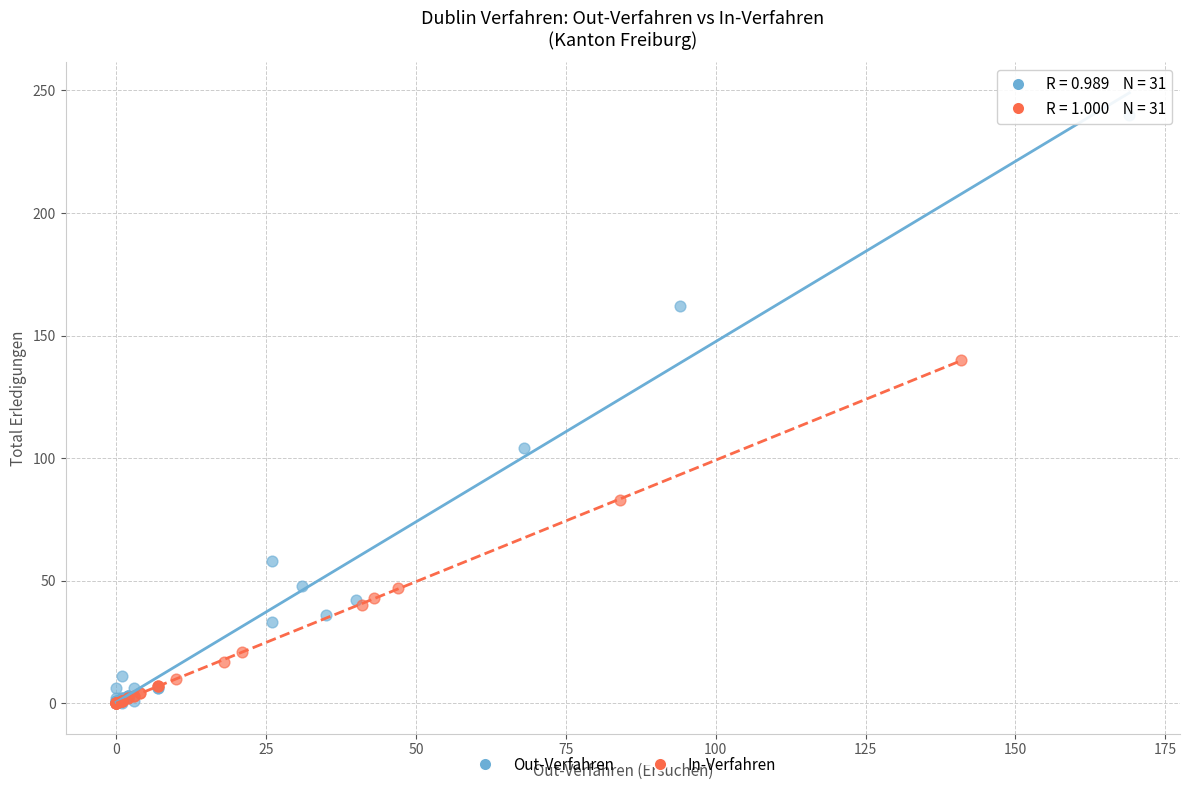

Which series reaches the maximum Y coordinate?

Out-Verfahren